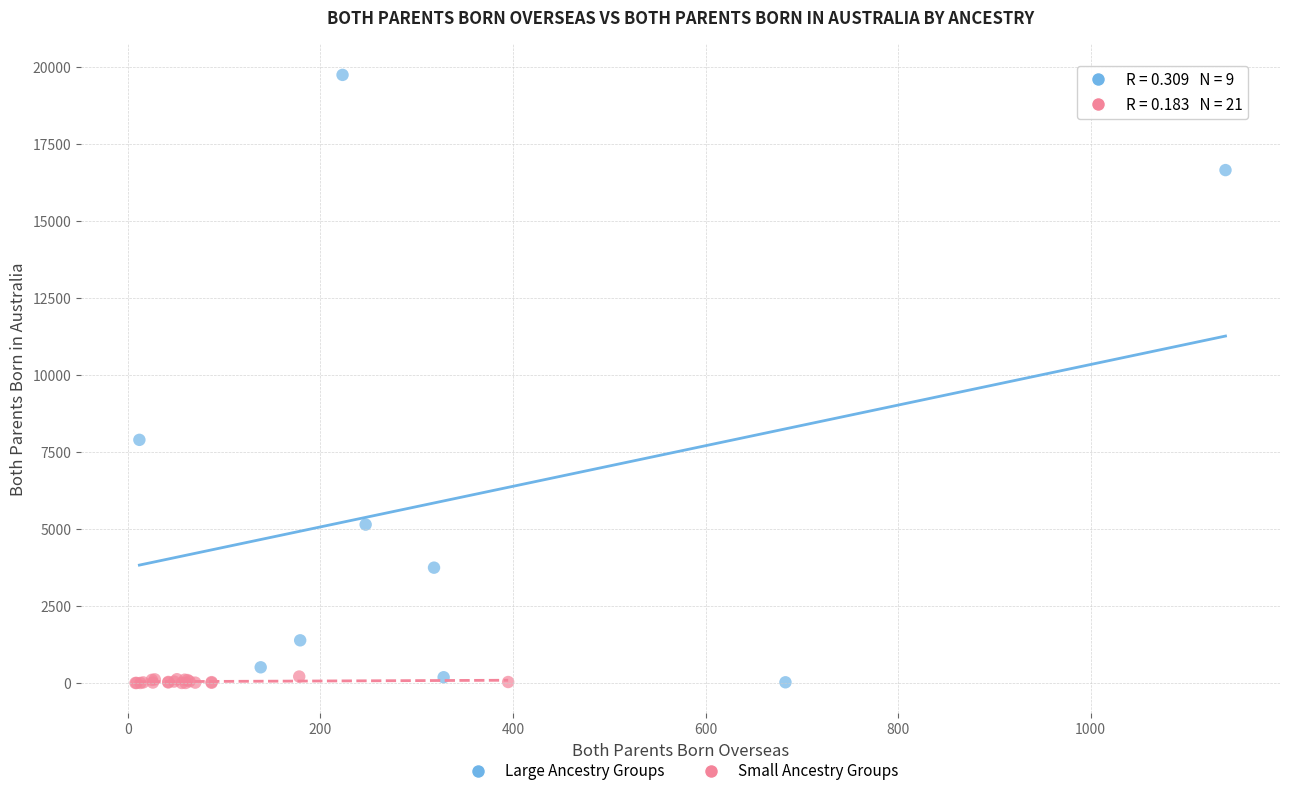

Which series contains the highest Y value?

Large Ancestry Groups